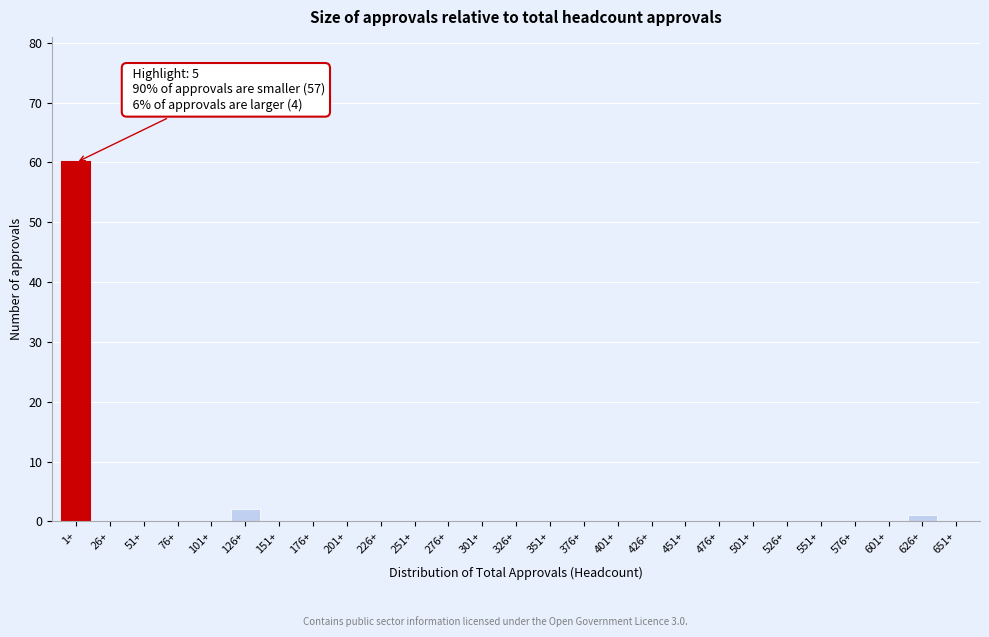

Reading left to right, what are all the values shown in this chart?

1+=60	26+=0	51+=0	76+=0	101+=0	126+=2	151+=0	176+=0	201+=0	226+=0	251+=0	276+=0	301+=0	326+=0	351+=0	376+=0	401+=0	426+=0	451+=0	476+=0	501+=0	526+=0	551+=0	576+=0	601+=0	626+=1	651+=0